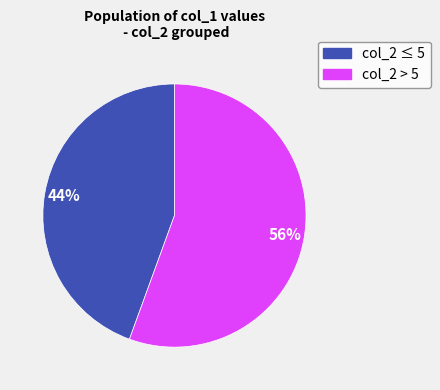

To the nearest percent, what is the average slice percentage?

50%